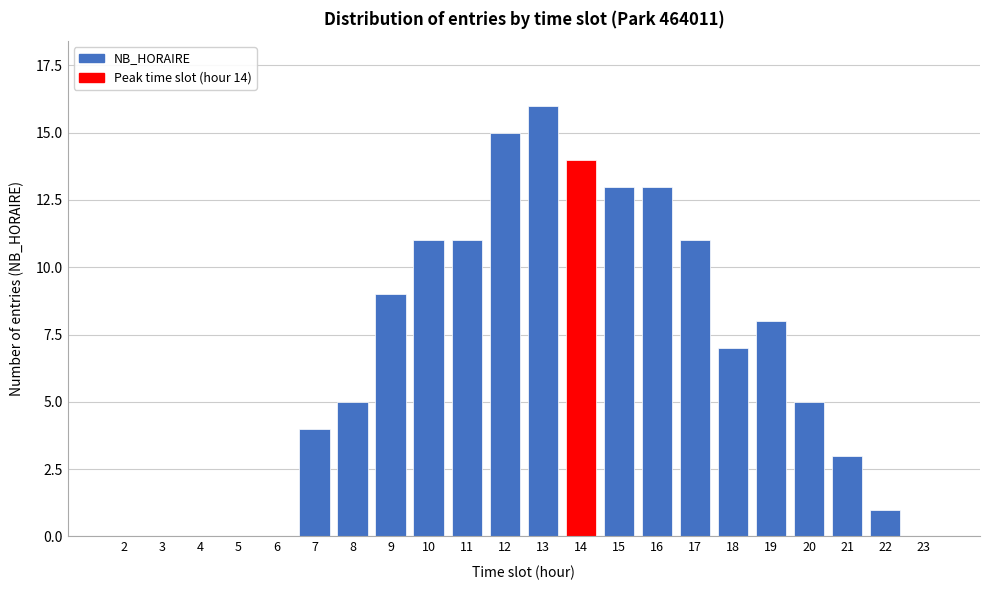

Reading left to right, transcribe all the data shown in this chart.

2=0	3=0	4=0	5=0	6=0	7=4	8=5	9=9	10=11	11=11	12=15	13=16	14=14	15=13	16=13	17=11	18=7	19=8	20=5	21=3	22=1	23=0